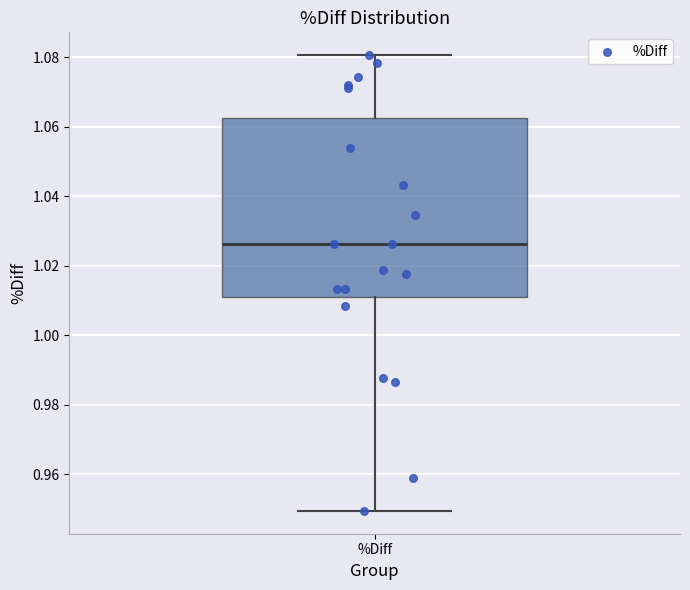

Transcribe this box plot: give where the median line is, the range the box spans, and where the two whiskers end, as read against the y-axis. The values are not printed on the chart, so give them approximately, as read against the axis.

median 1.026, box 1.010 to 1.062, whiskers 0.950 to 1.080